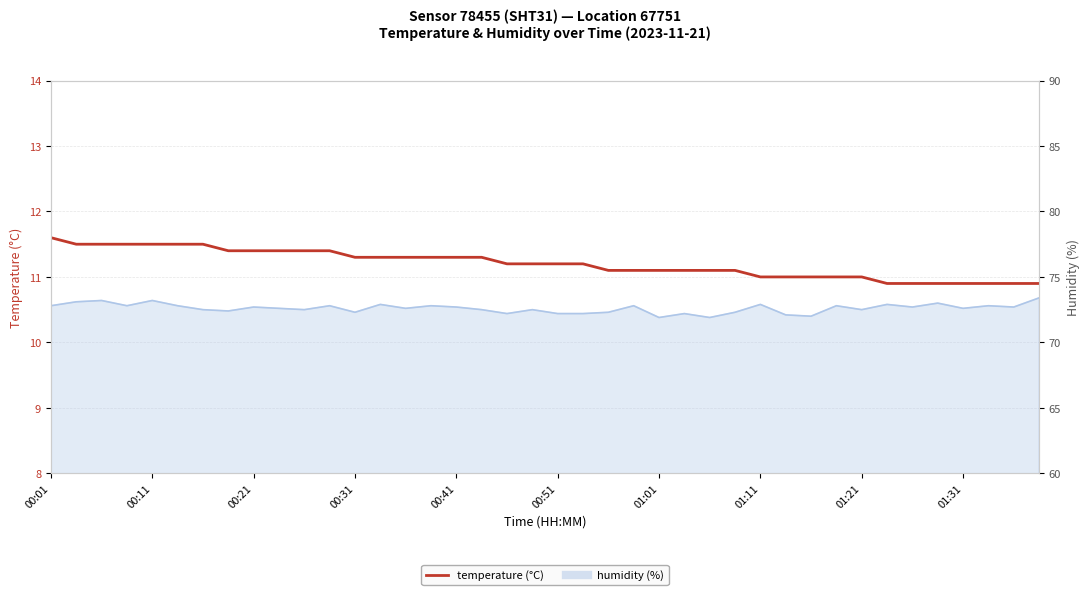

What is the difference between the temperature values at 23 and 17?

0.2